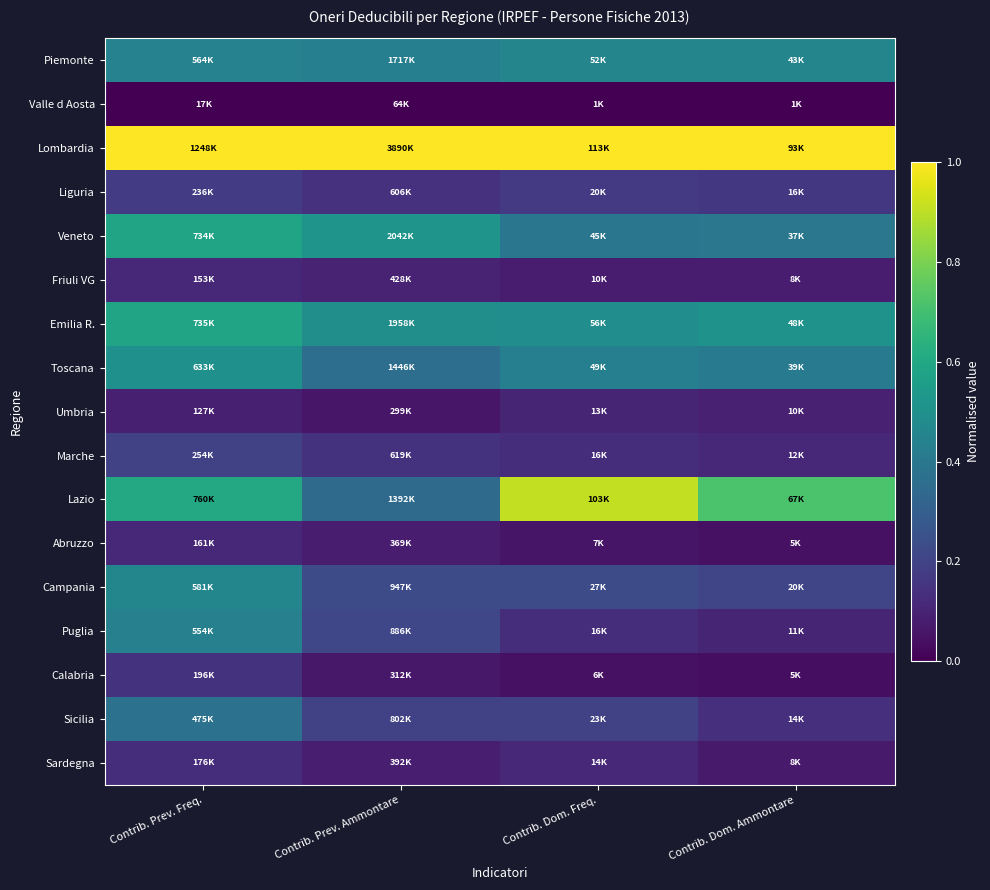

What is the total value across all series at Contrib. Dom. Ammontare?

4.5